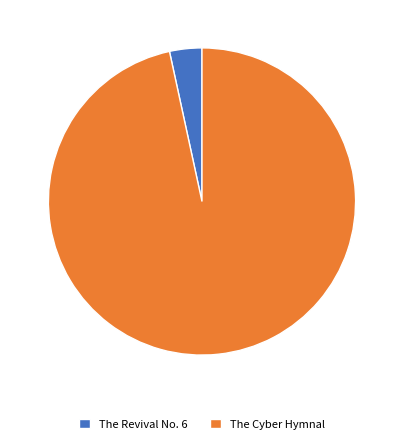

Which slice is the smallest?

The Revival No. 6